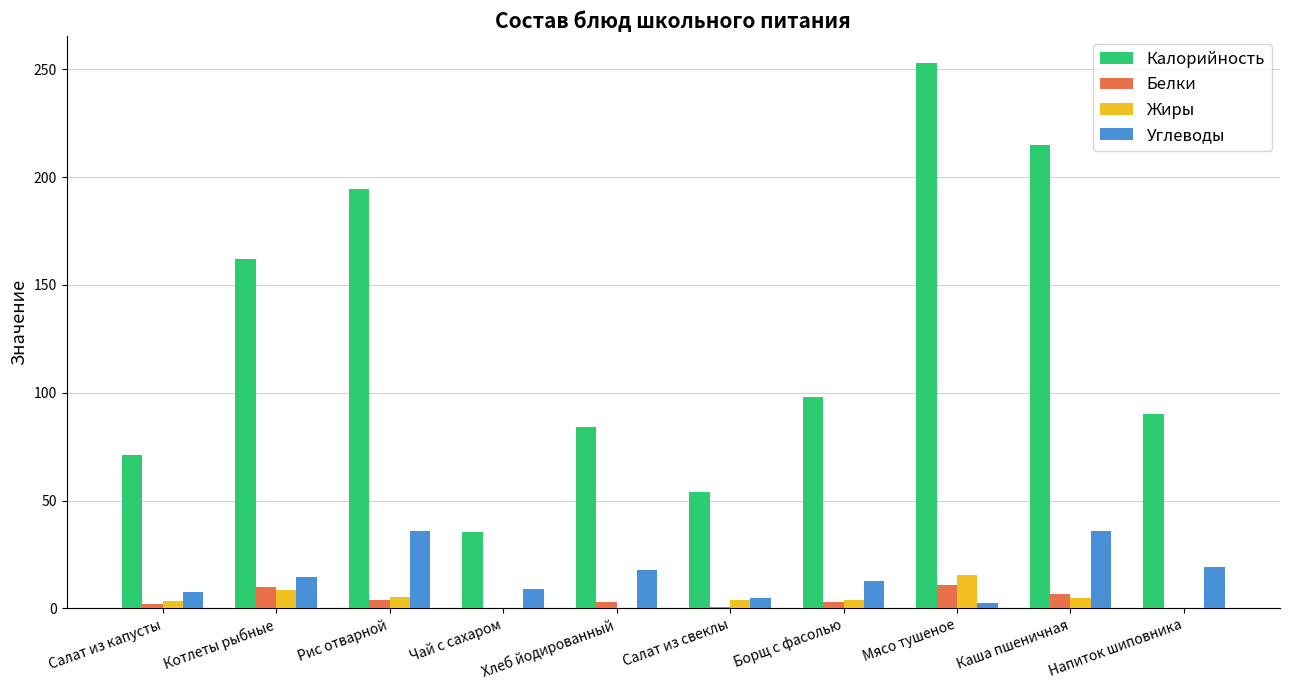

Which series has the largest range (max minus min)?

Калорийность